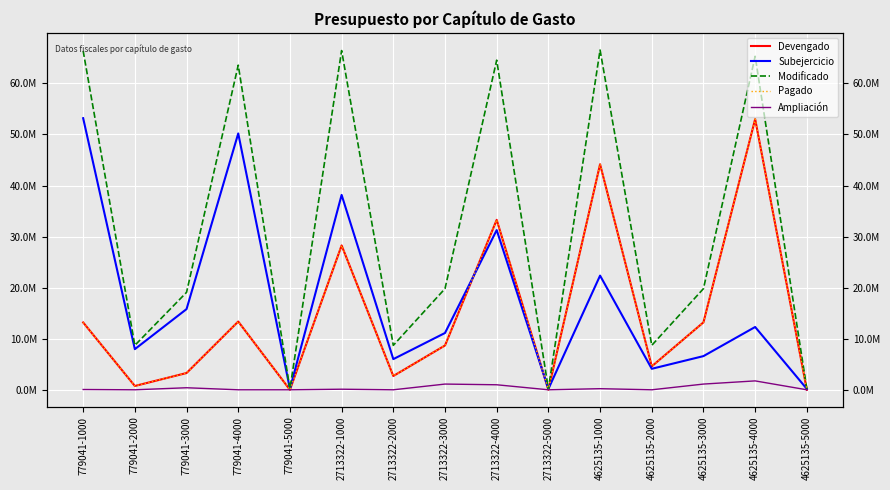

The Ampliación series shows 835121 at 4625135-2000. True or false?

False